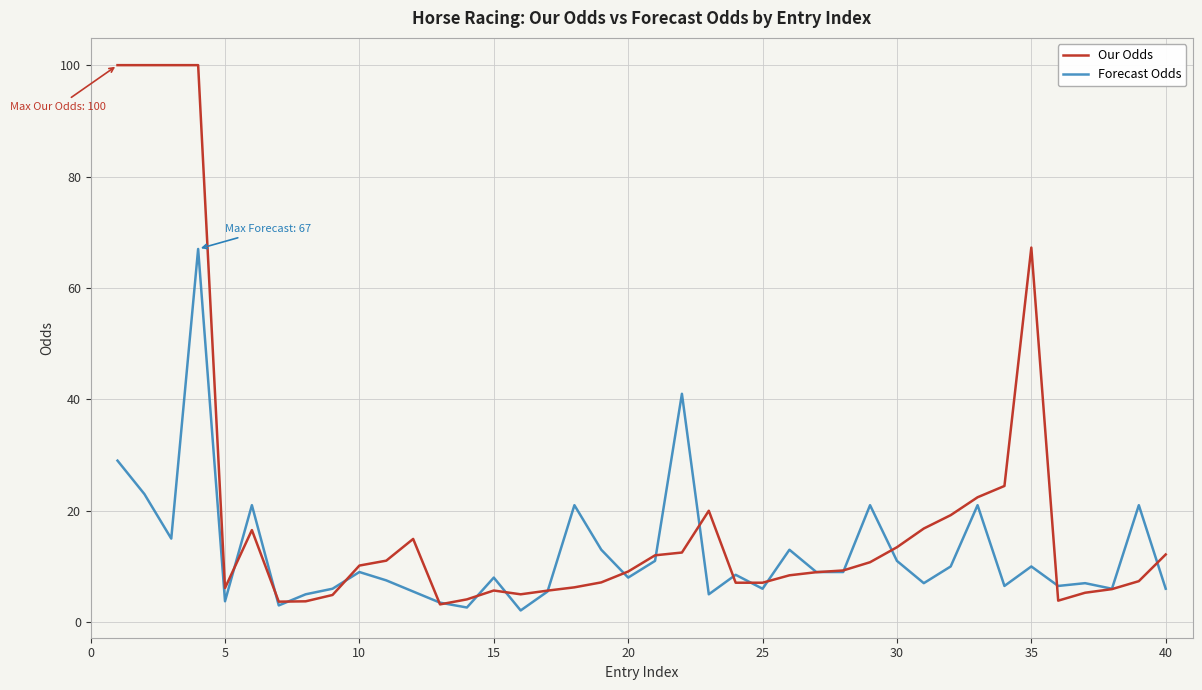

How many lines are shown in the chart?

2